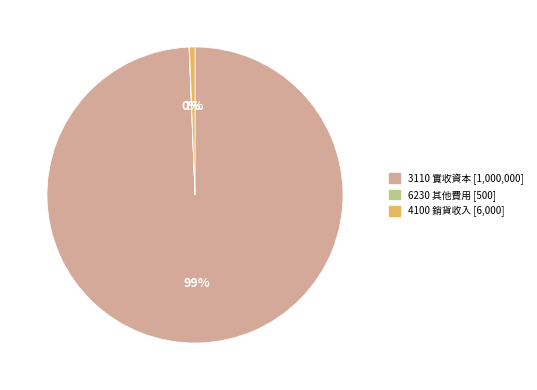

Is it true that 4100 銷貨收入 is 1% of the pie?

True